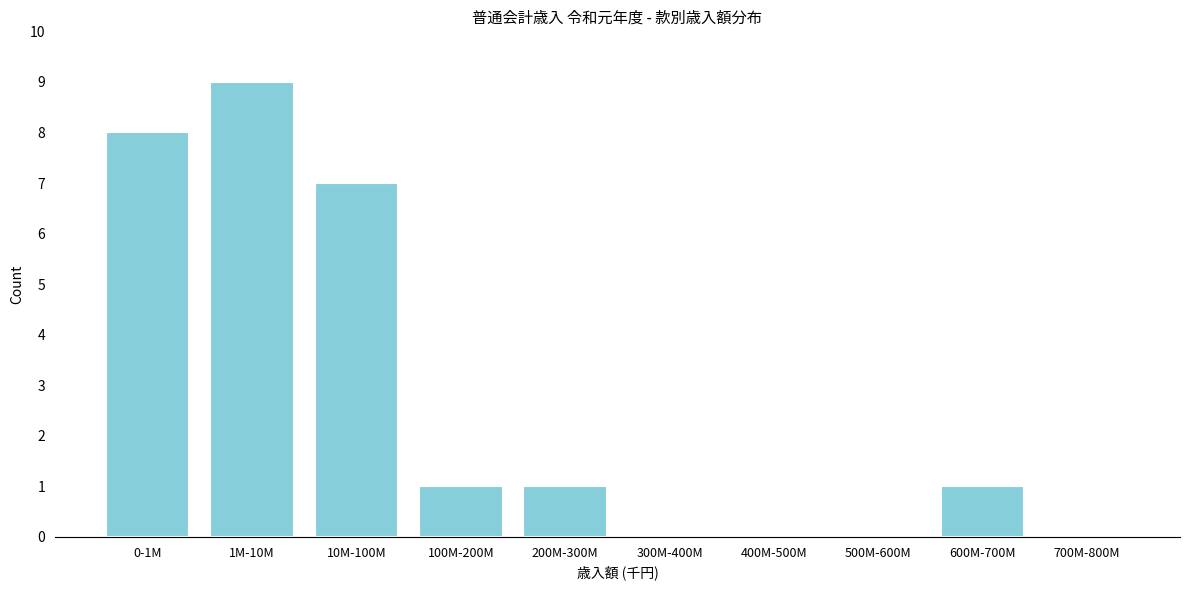

Reading left to right, list all the values displayed in this chart.

0-1M=8	1M-10M=9	10M-100M=7	100M-200M=1	200M-300M=1	300M-400M=0	400M-500M=0	500M-600M=0	600M-700M=1	700M-800M=0